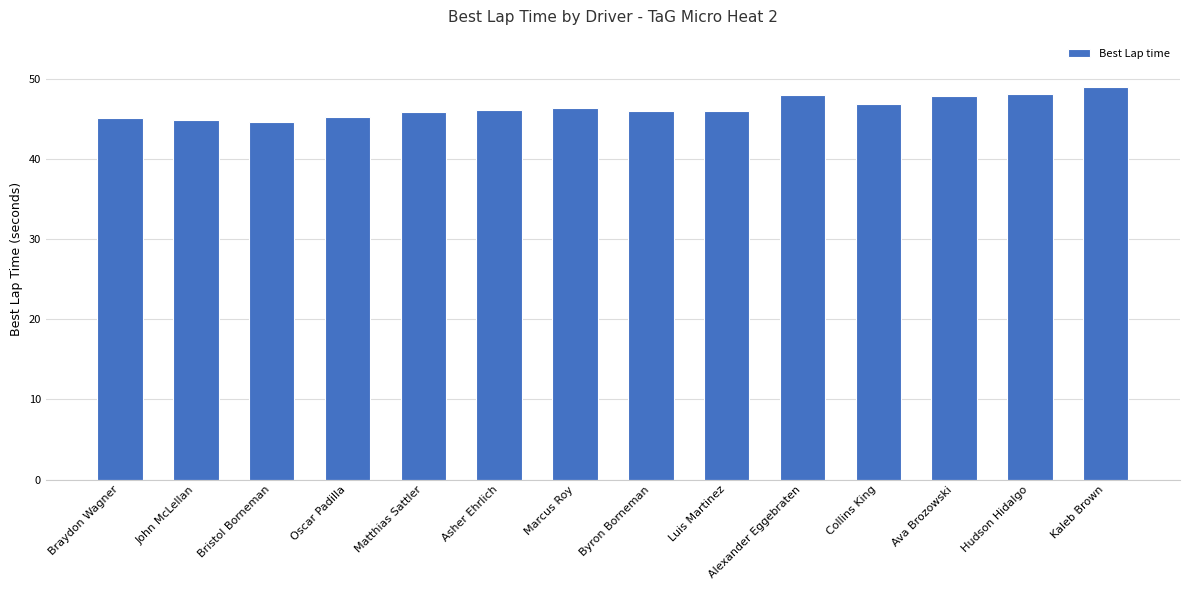

What is the approximate value at Alexander Eggebraten?

47.9